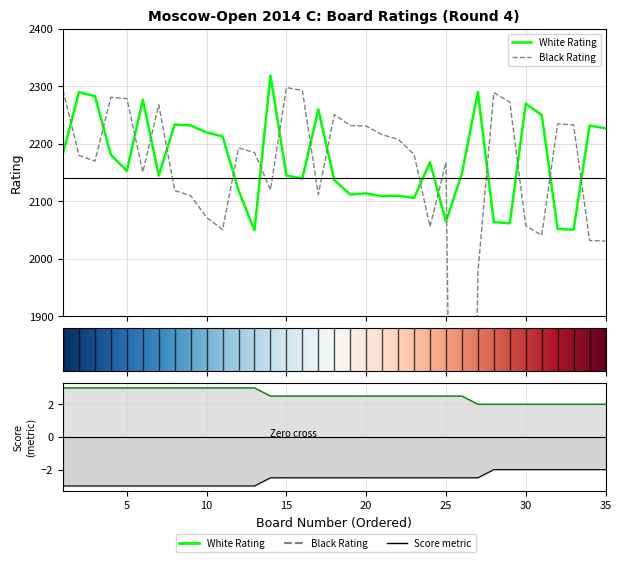

True or false: Black_Score and Black_Rating intersect in this chart.

False